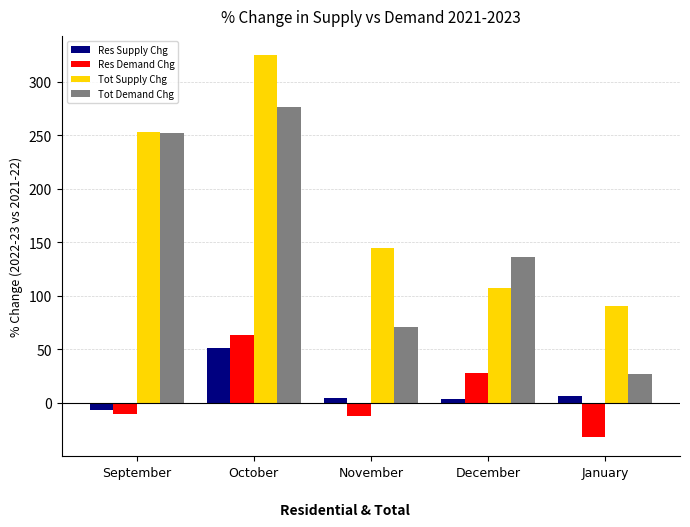

At which label does Tot Supply Chg first exceed 144?

September